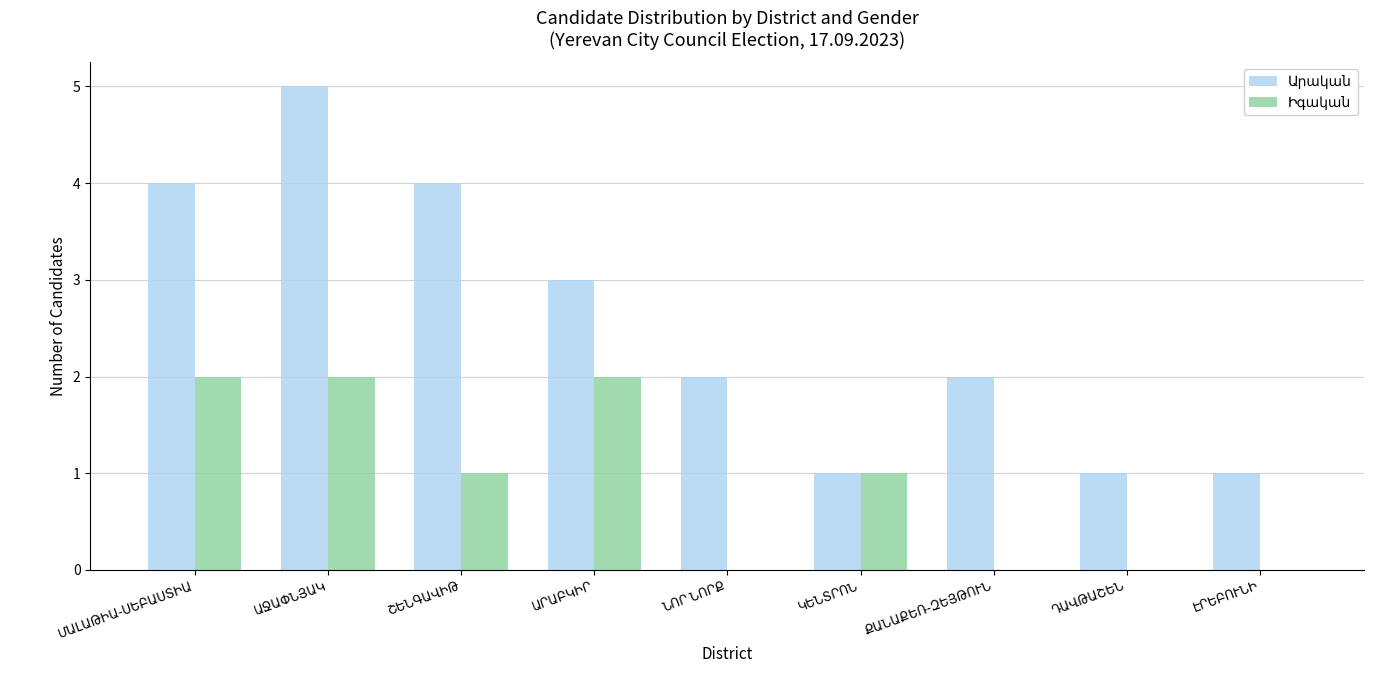

How many data points does each series have?

9